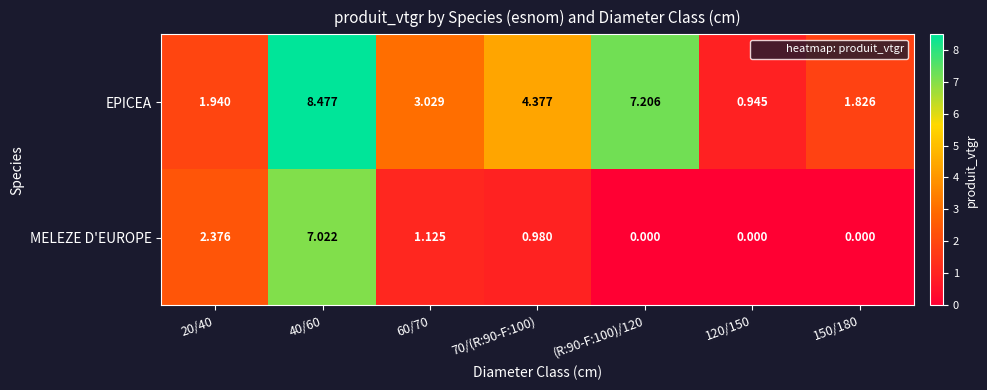

Which series changed the most between 40/60 and 70/(R:90-F:100)?

MELEZE D'EUROPE